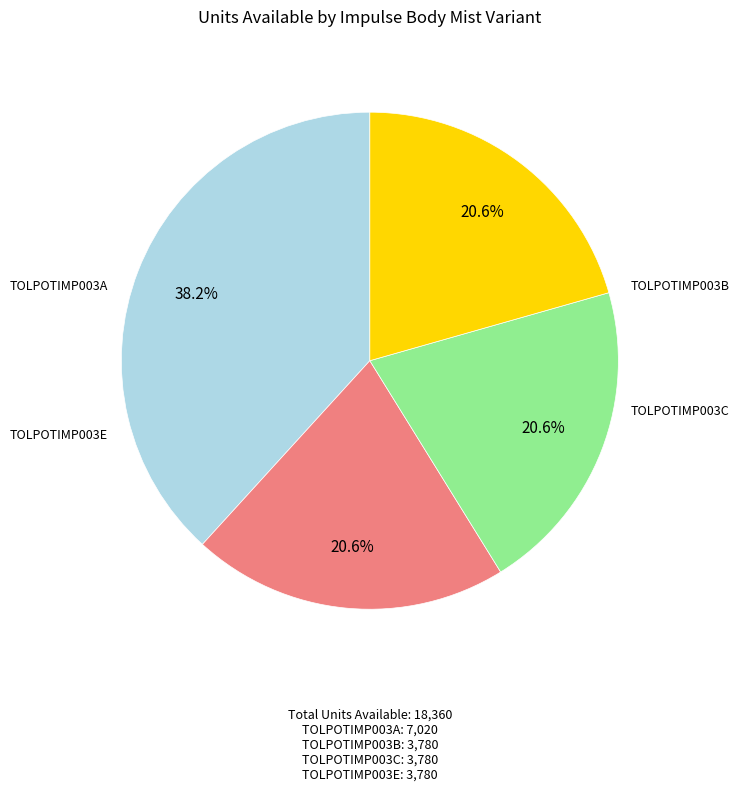

Does any single category account for the majority?

No